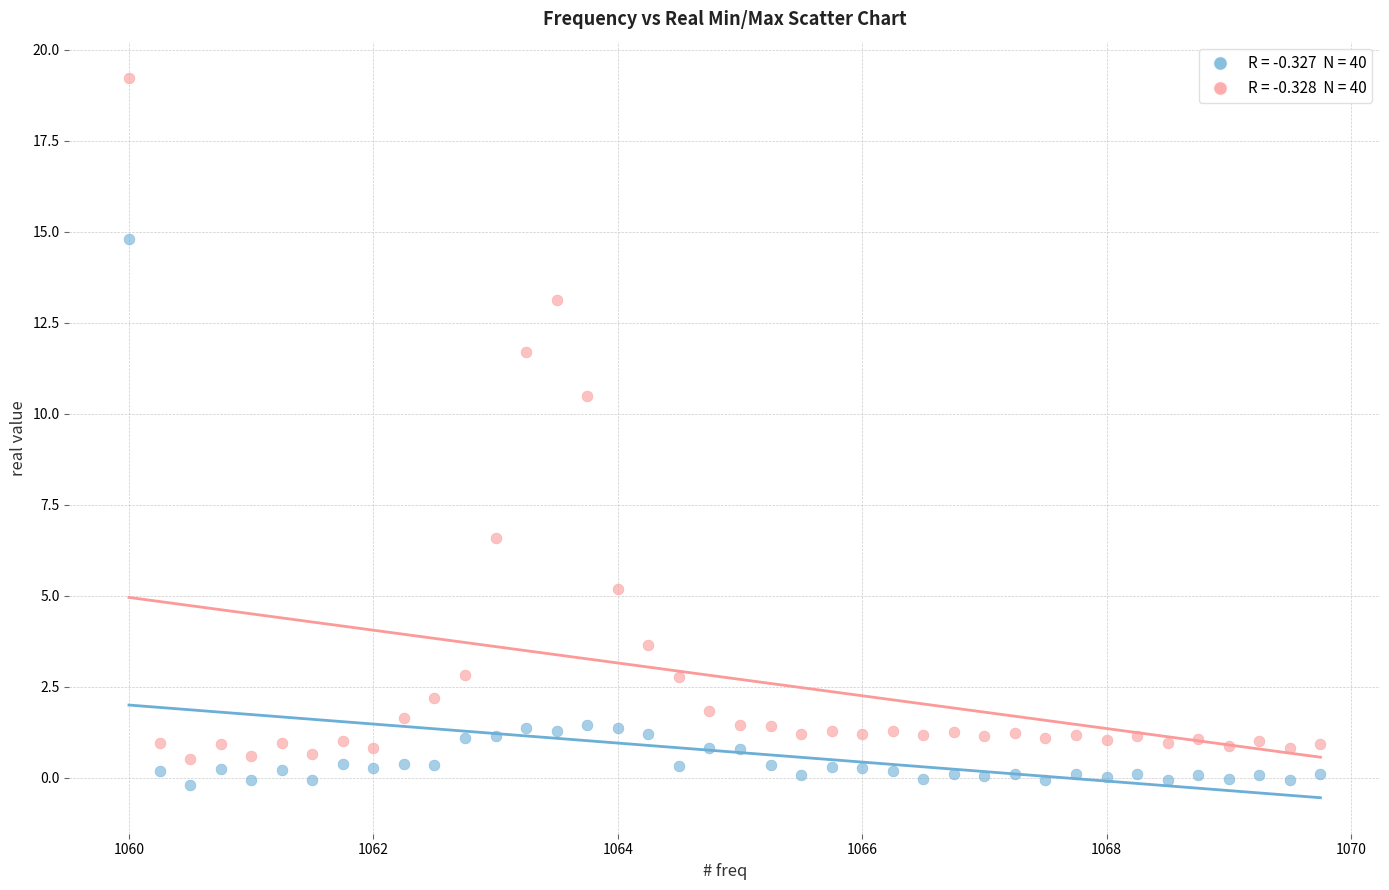

Across all series, what Y value is closest to 9?

10.5